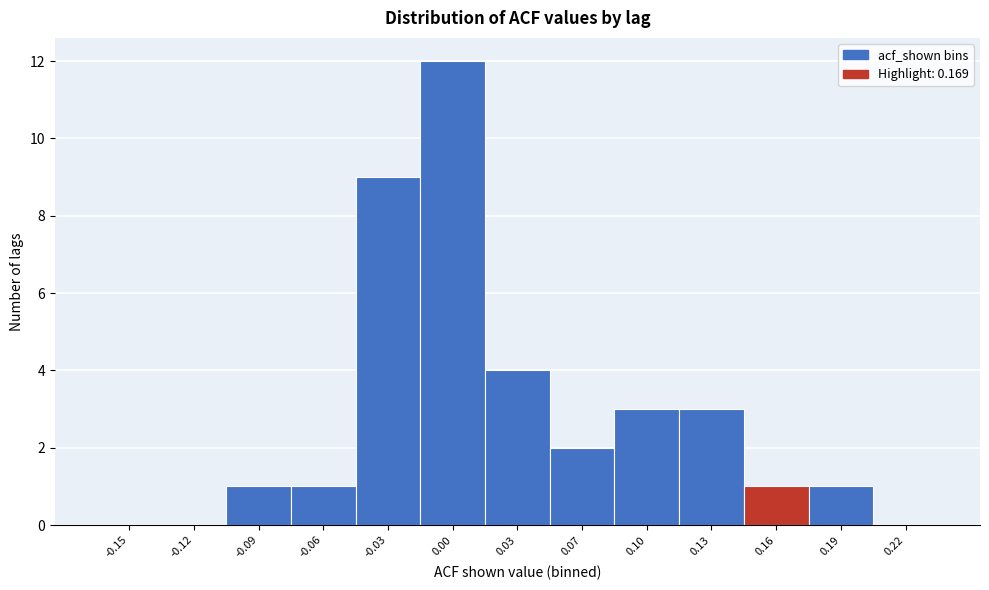

Reading left to right, transcribe all the data shown in this chart.

-0.15=0	-0.12=0	-0.09=1	-0.06=1	-0.03=9	0.00=12	0.03=4	0.07=2	0.10=3	0.13=3	0.16=1	0.19=1	0.22=0